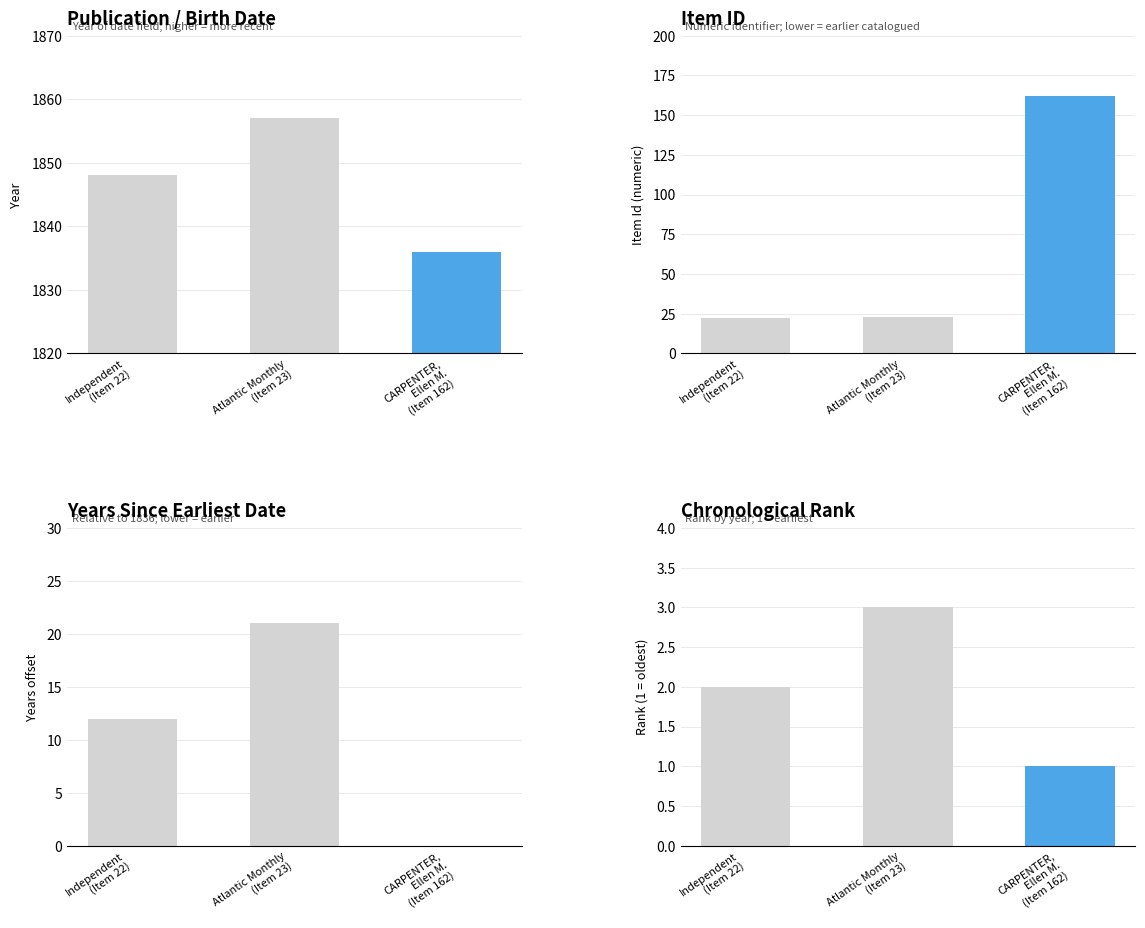

The Dublin Core:Date series shows 1857 at Atlantic Monthly
(Item 23). True or false?

True